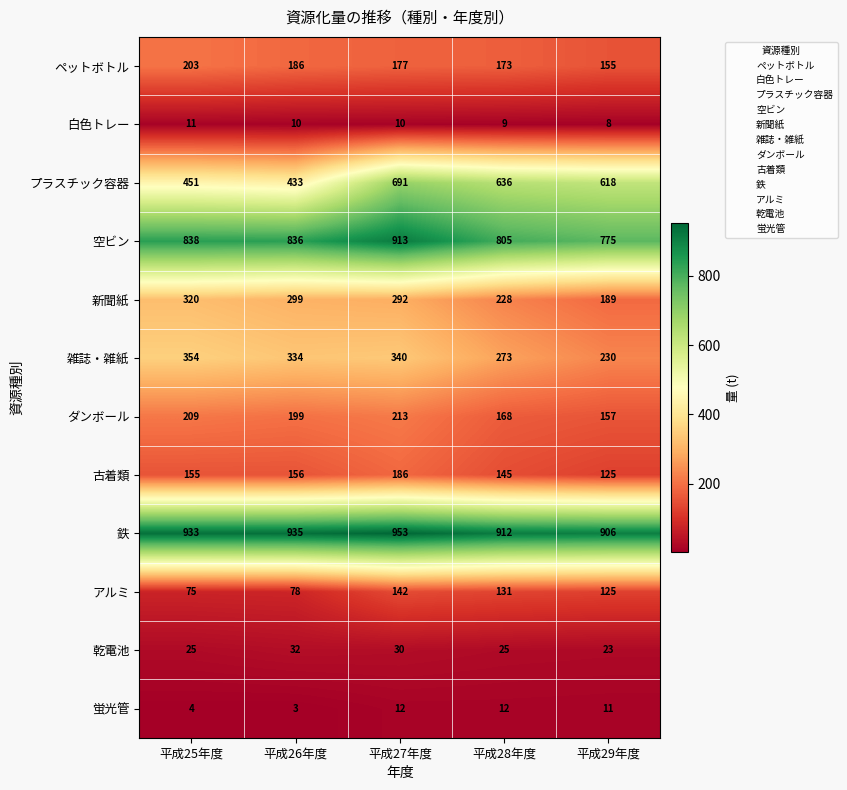

How many categories are shown in the chart?

5